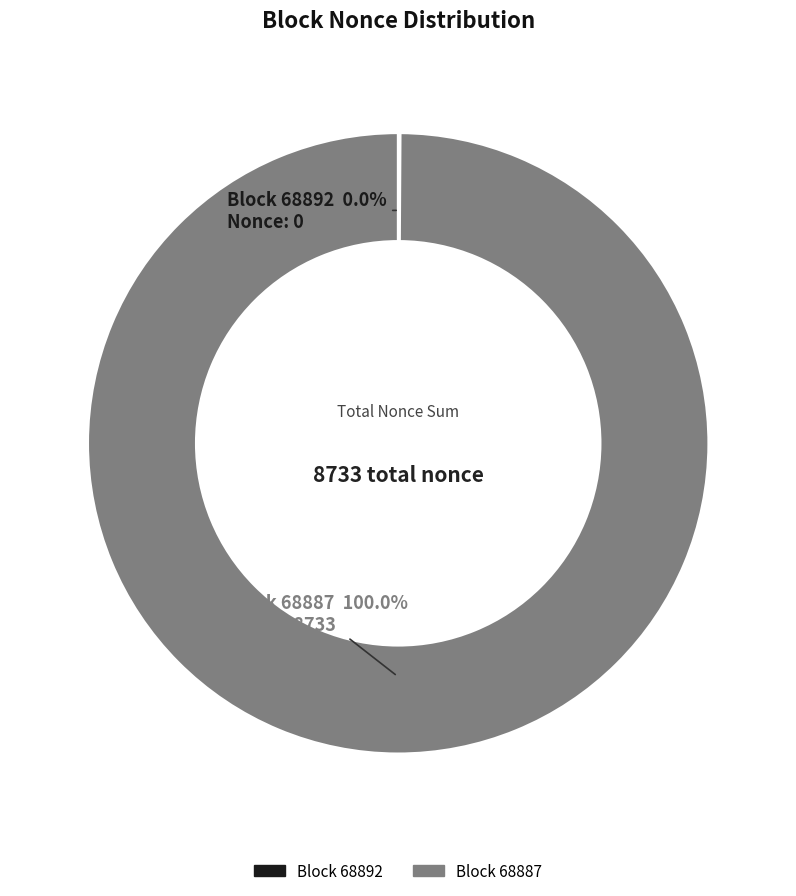

Is it true that 68892 is 1% of the pie?

False